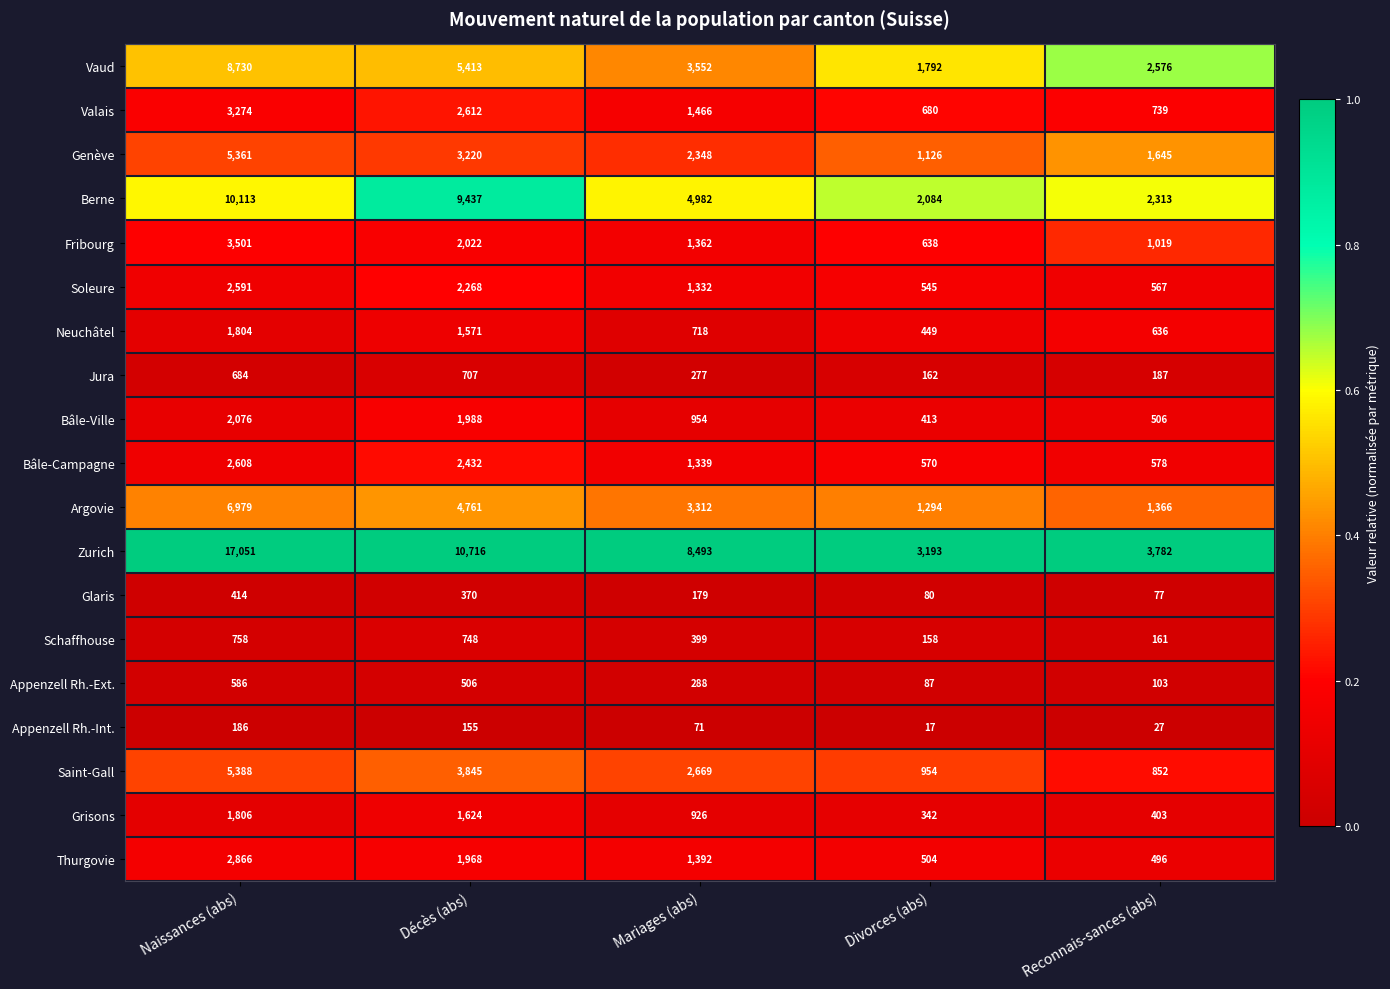

Which series has the widest spread of values?

Zurich